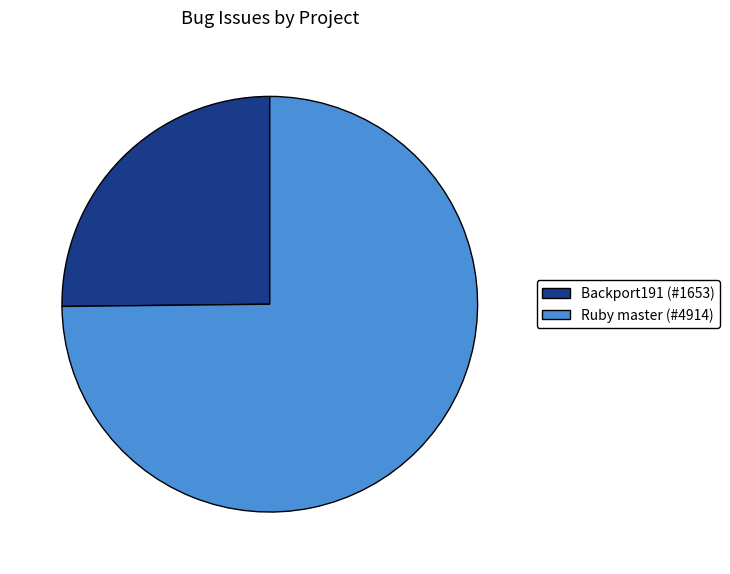

Count the number of slices in the pie.

2